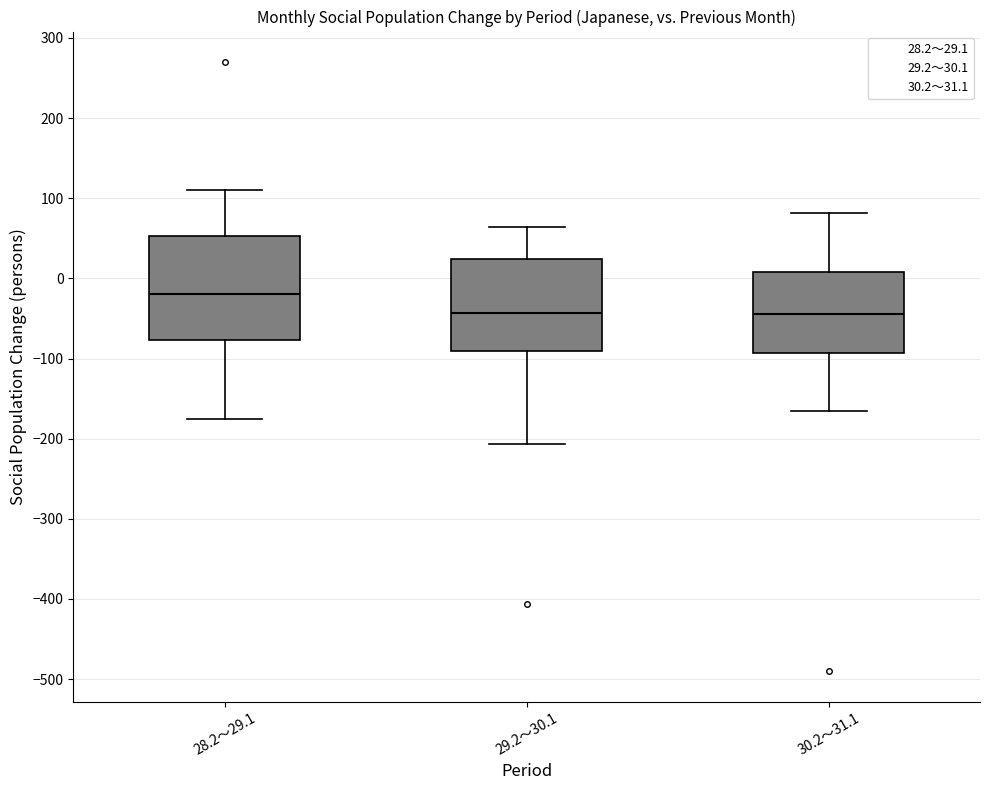

Comparing the boxes themselves (not the whiskers), which one is the tallest?

28.2～29.1